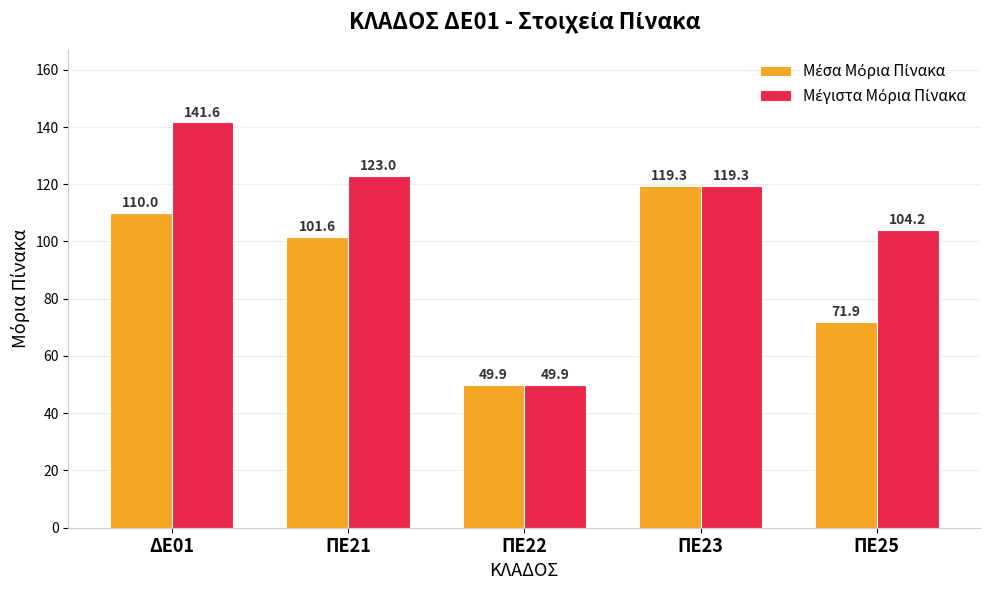

What is the maximum value shown in the chart?

141.6